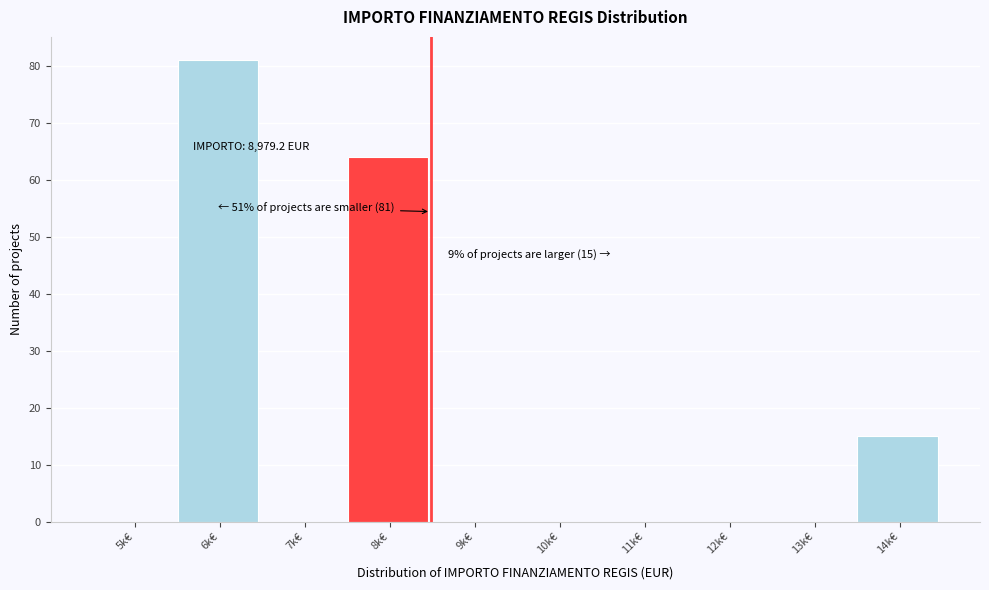

Reading left to right, transcribe all the data shown in this chart.

5k€=0	6k€=81	7k€=0	8k€=64	9k€=0	10k€=0	11k€=0	12k€=0	13k€=0	14k€=15